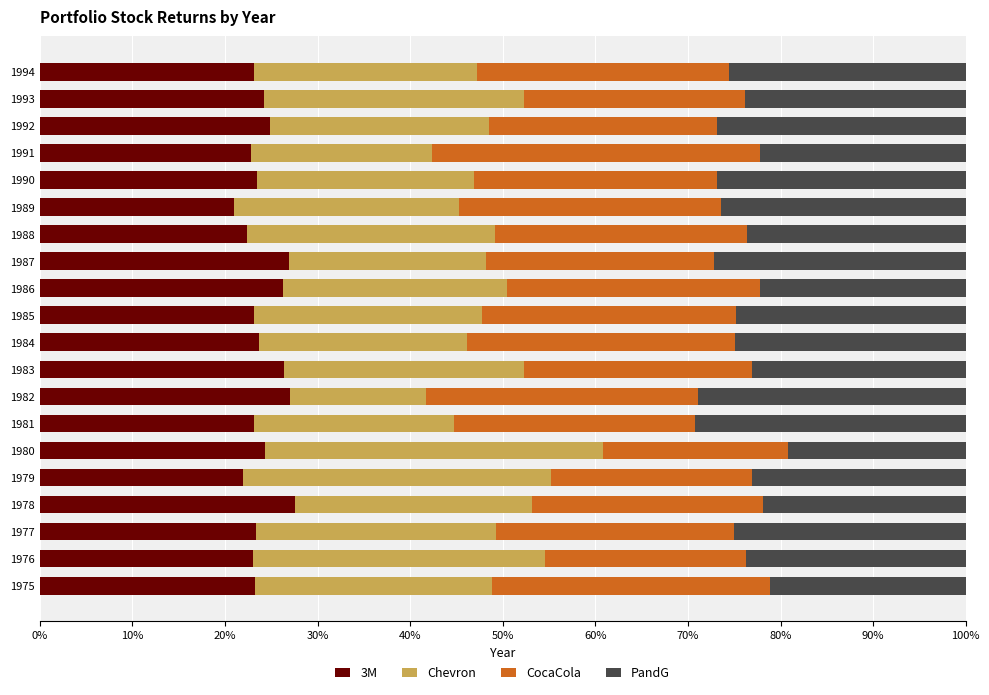

Is it true that 3M equals 34.6 at 1994?

False